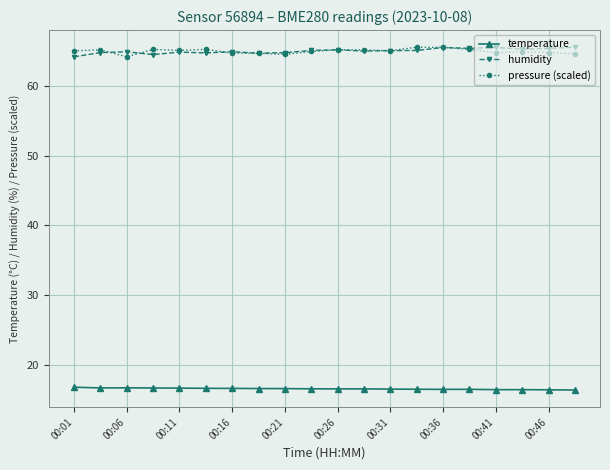

How many data points does each series have?

20